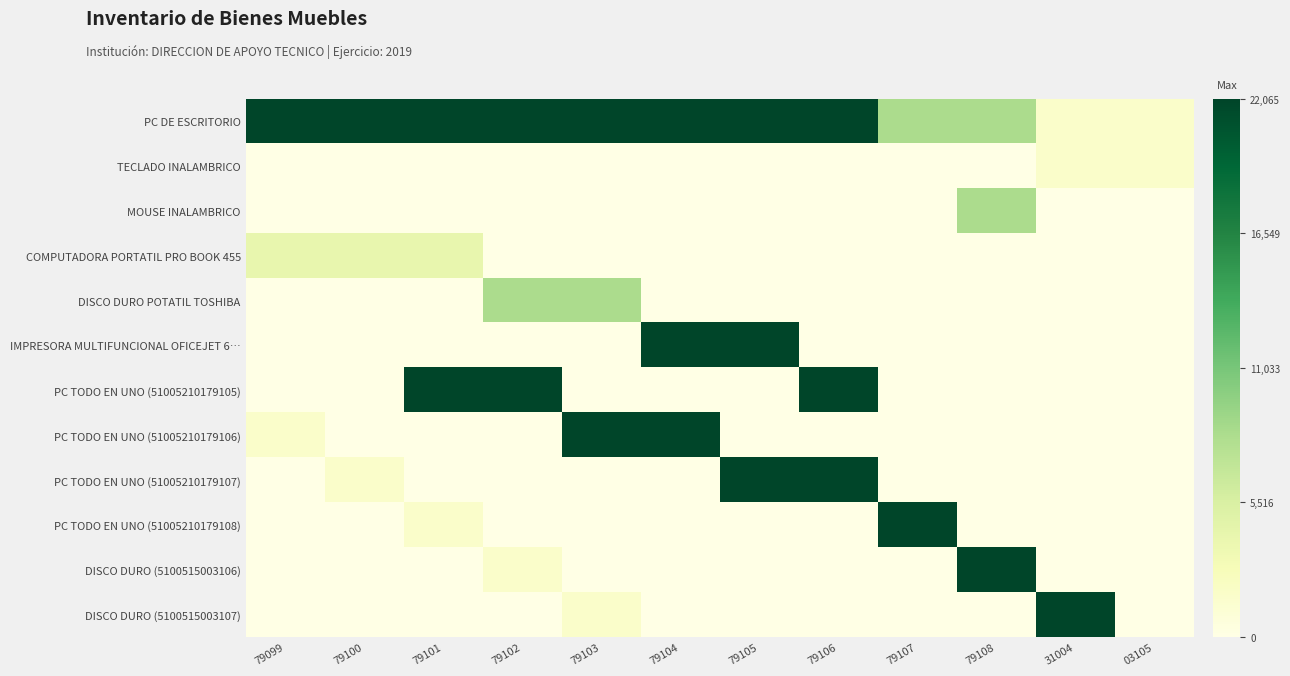

Between 79107 and 79108, which is larger?

79107